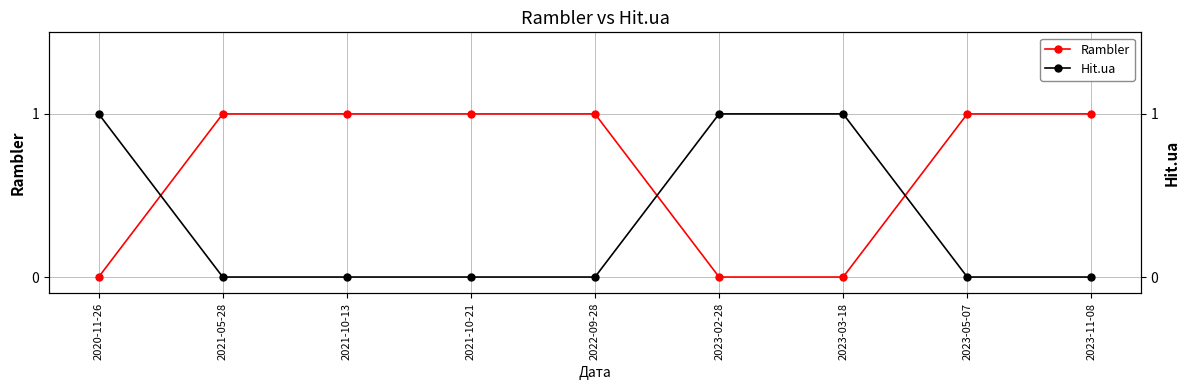

Is it true that Hit.ua equals 1 at 2023-11-08?

False